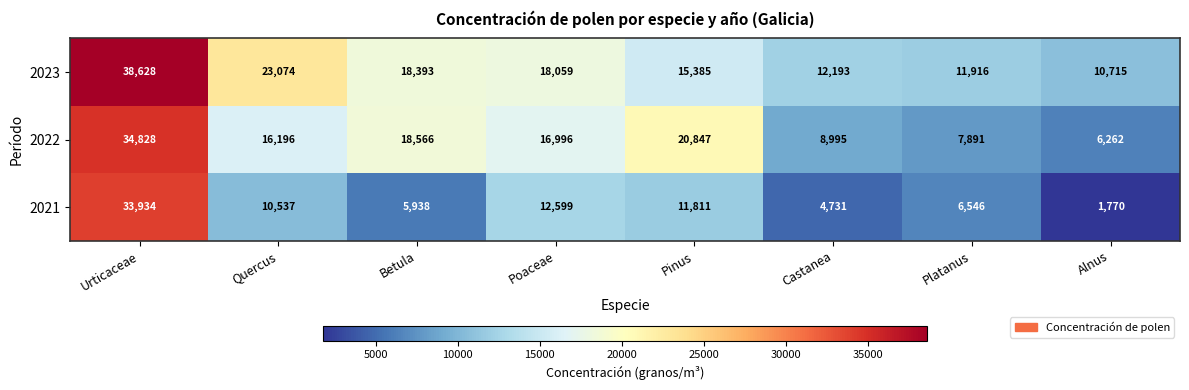

At which label does 2023 first exceed 18059?

Urticaceae